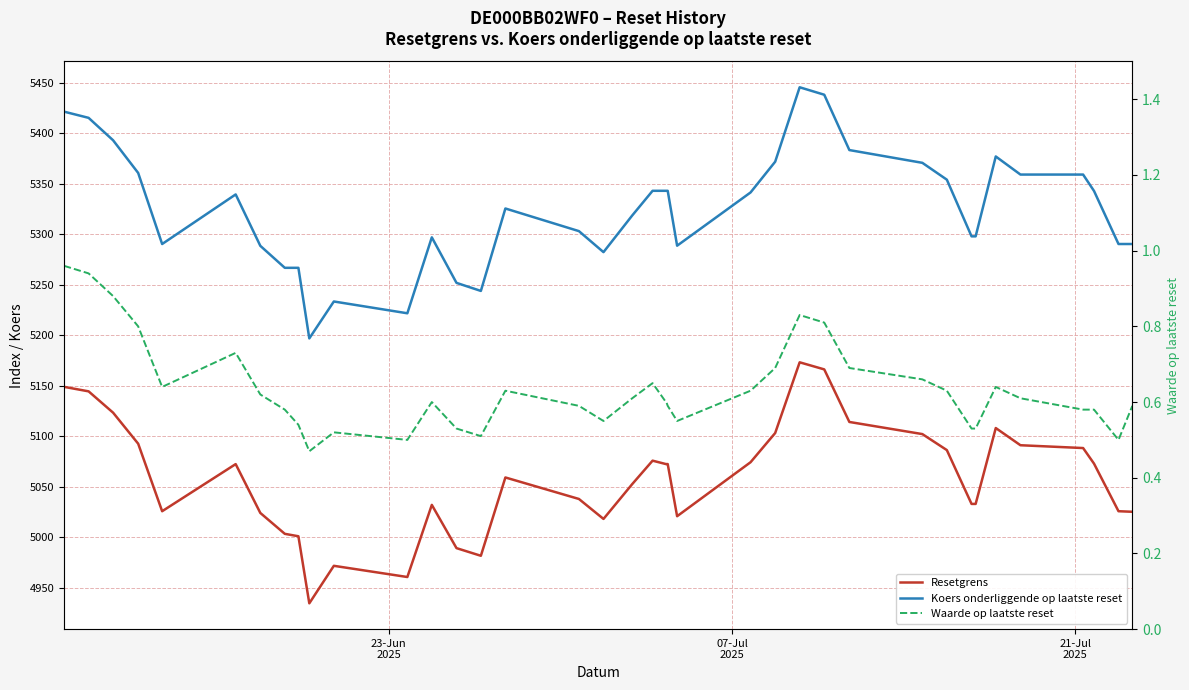

Does the chart have visible grid lines?

Yes